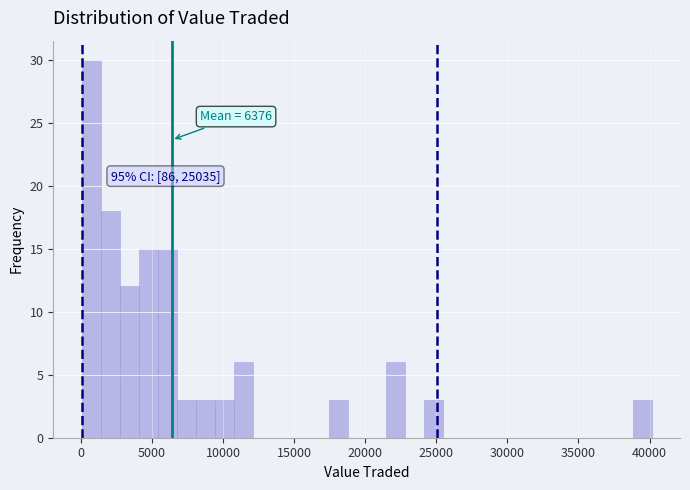

Read against the x-axis, roughly where is the centre of the tallest bar?

500